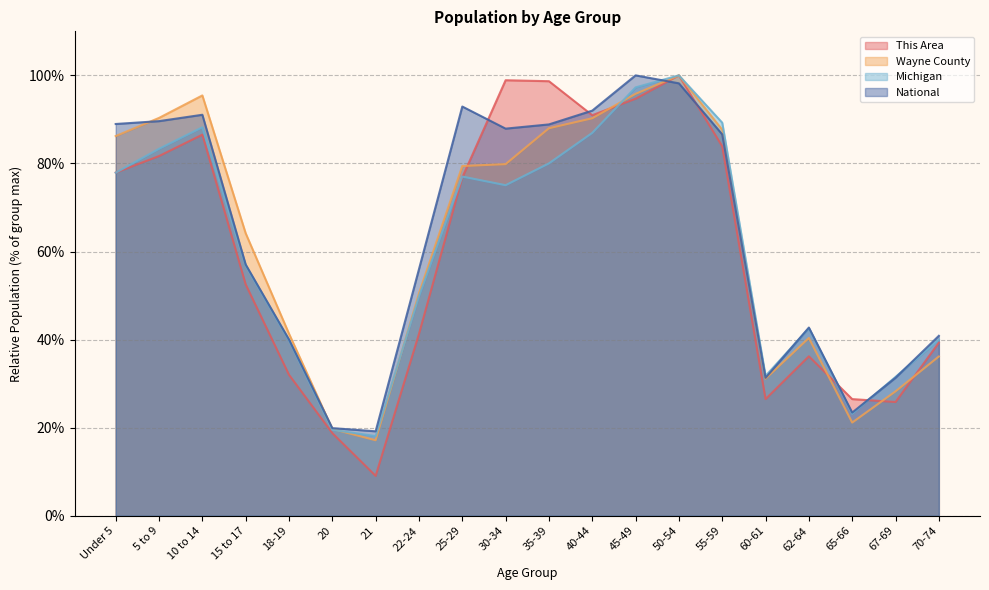

Which category has the lowest value across all series?

21